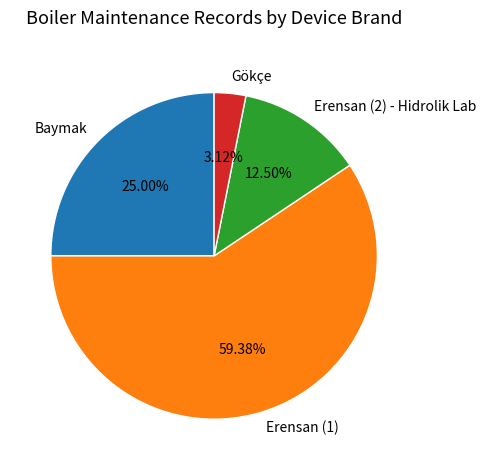

Between Erensan (2) - Hidrolik Lab and Gökçe, which is larger?

Erensan (2) - Hidrolik Lab